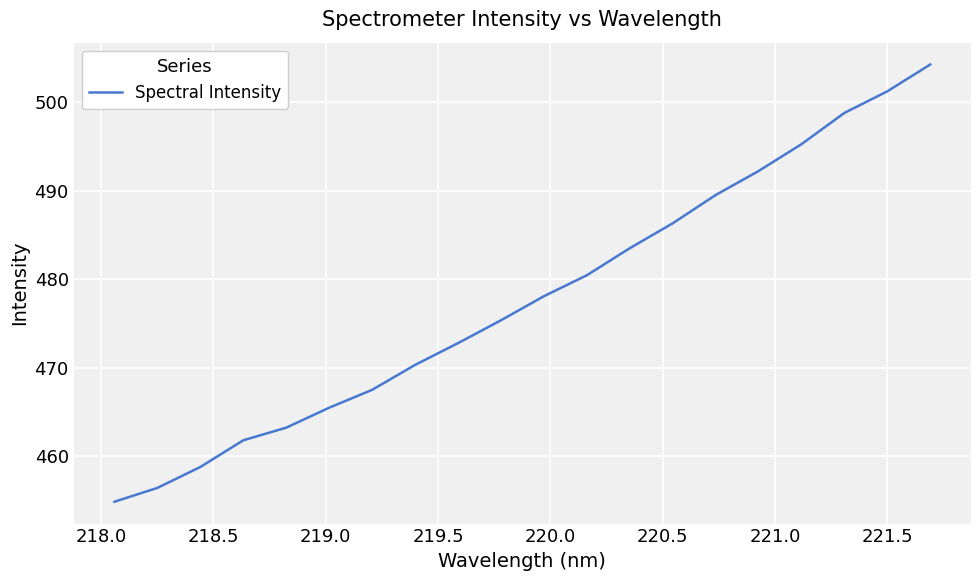

What is the smallest value displayed?

454.8